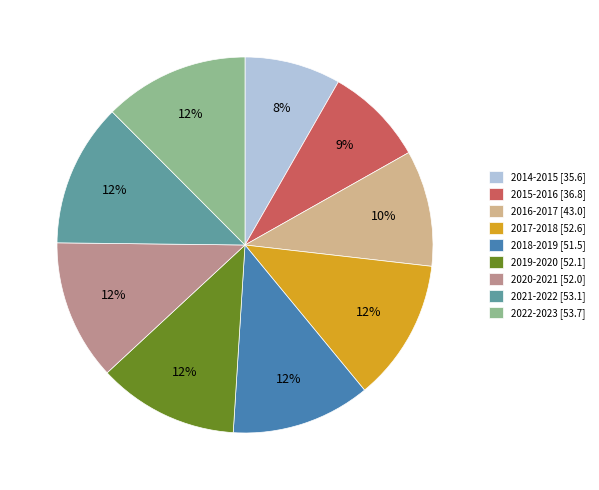

Is the sum of 2018-2019 [51.5] and 2015-2016 [36.8] greater than half?

No